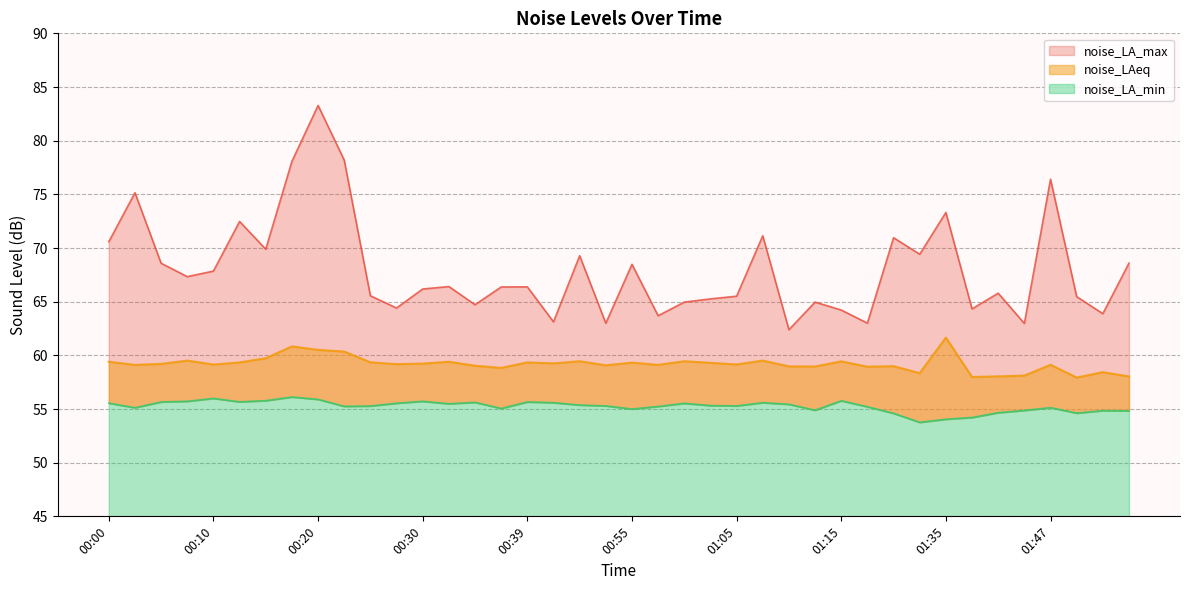

What is the total value across all series at 01:40?

176.5